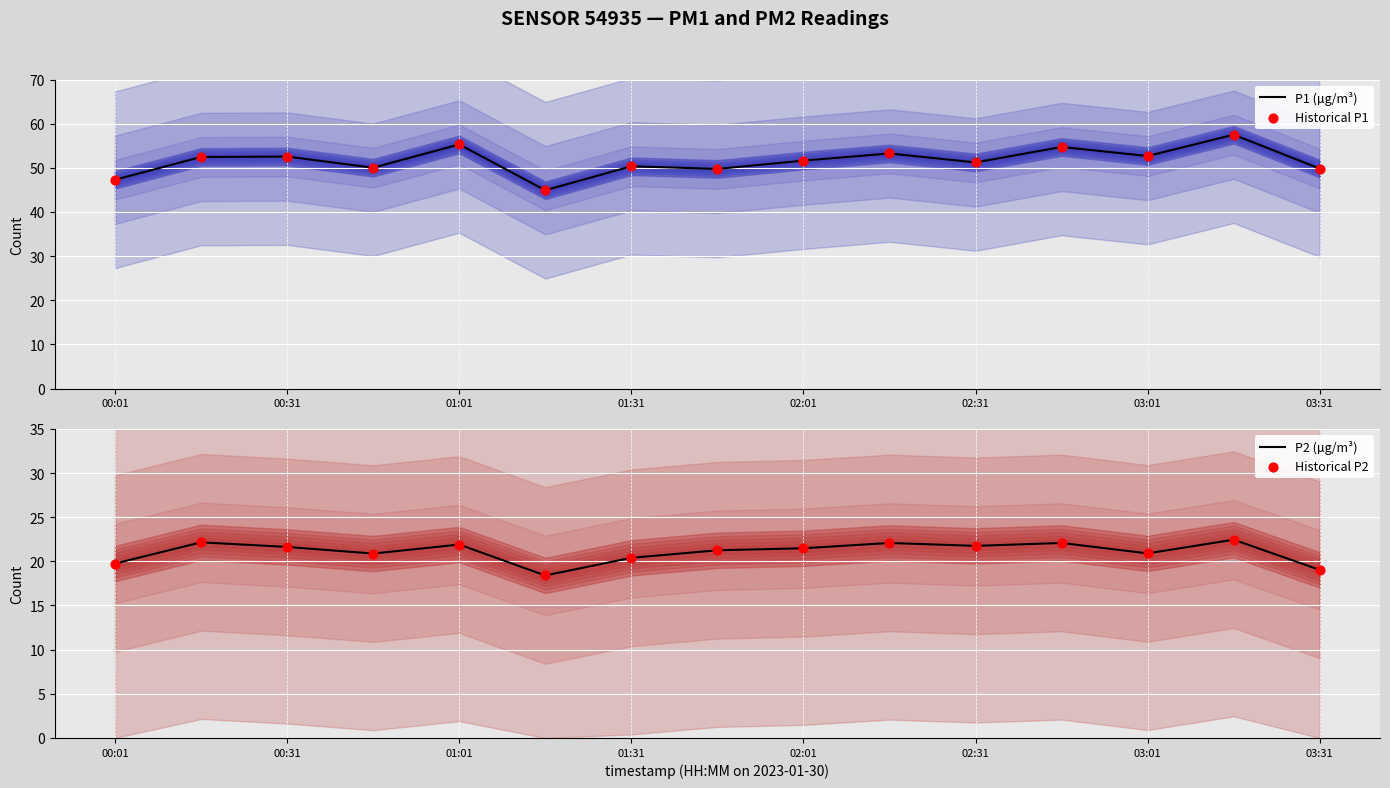

Which series has the largest total across all categories?

P1 (µg/m³)